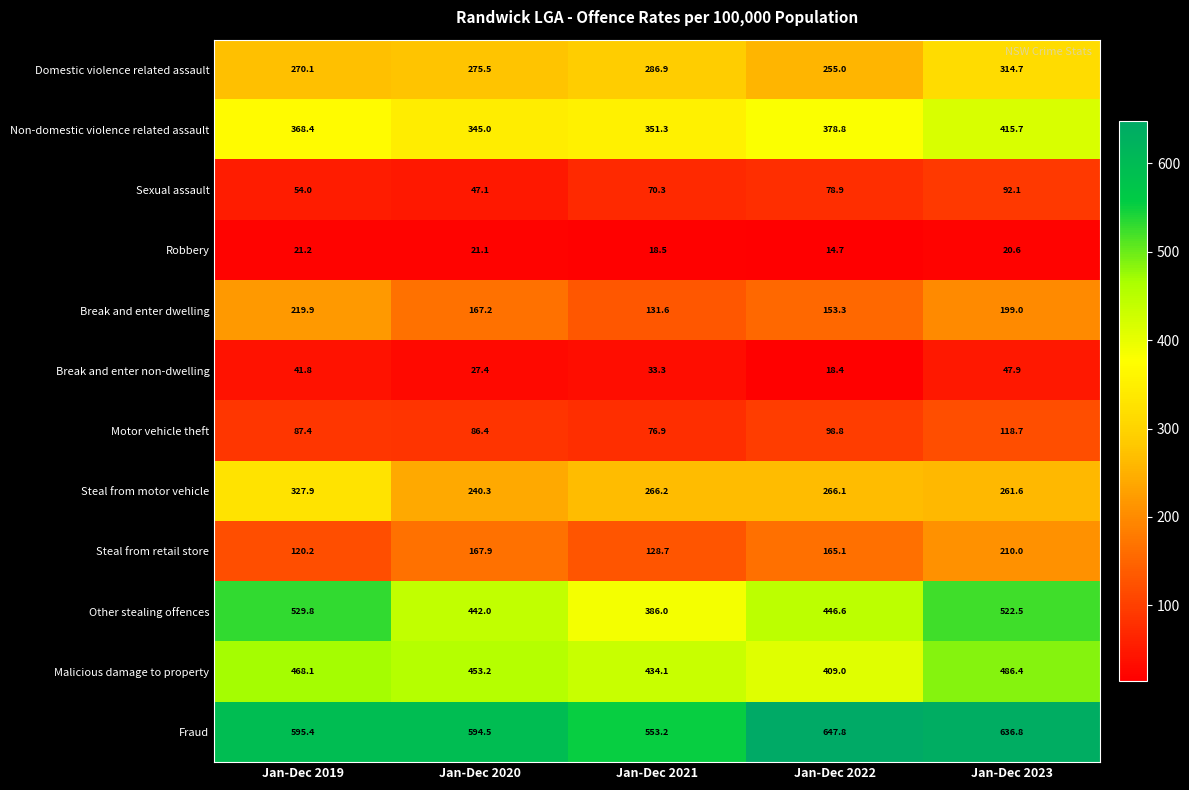

Is it true that Break and enter dwelling equals 199.0 at Jan-Dec 2023?

True